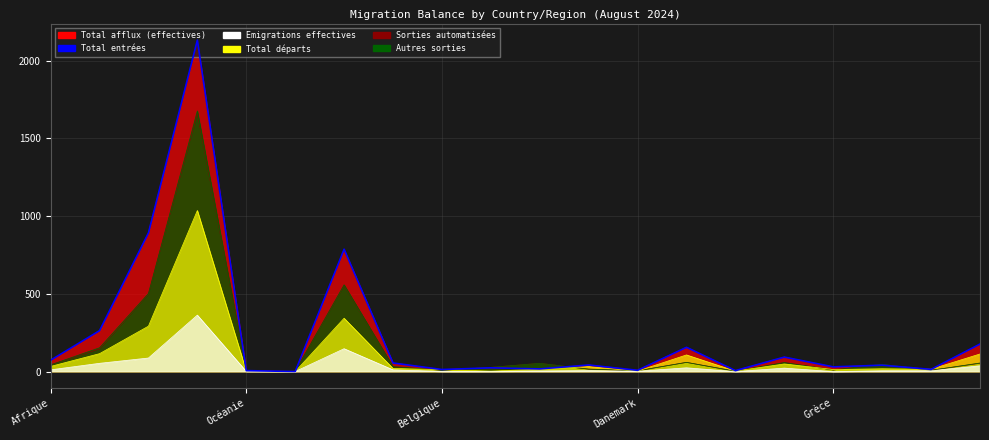

What is the difference between the maximum and minimum values?

2132